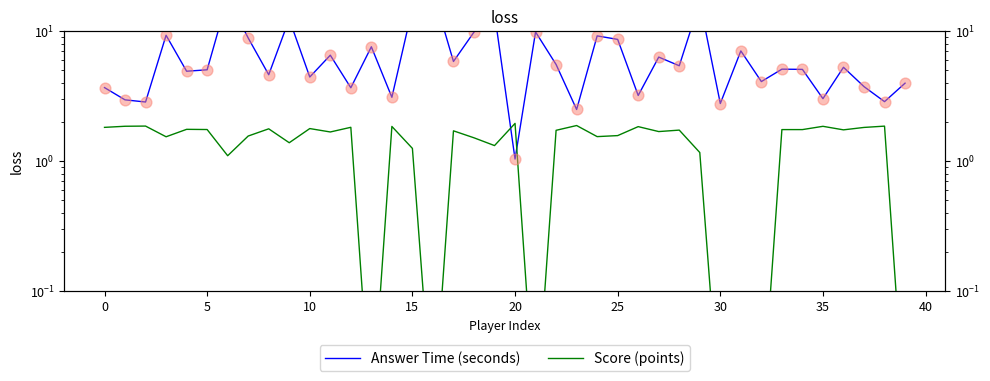

At how many categories does at least one series exceed 6?

16